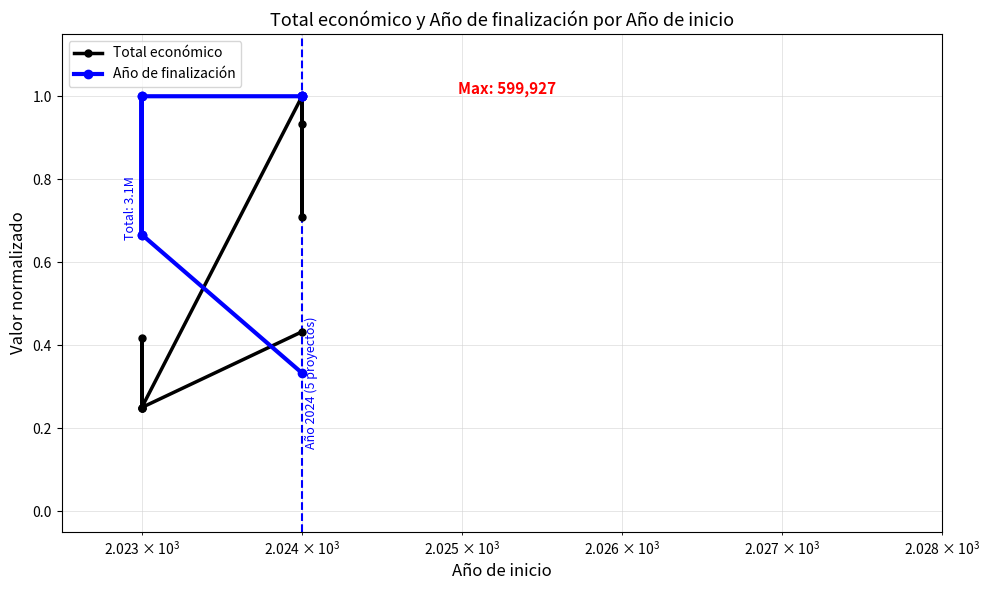

How many intersections are there between Año de finalización and Total económico?

1